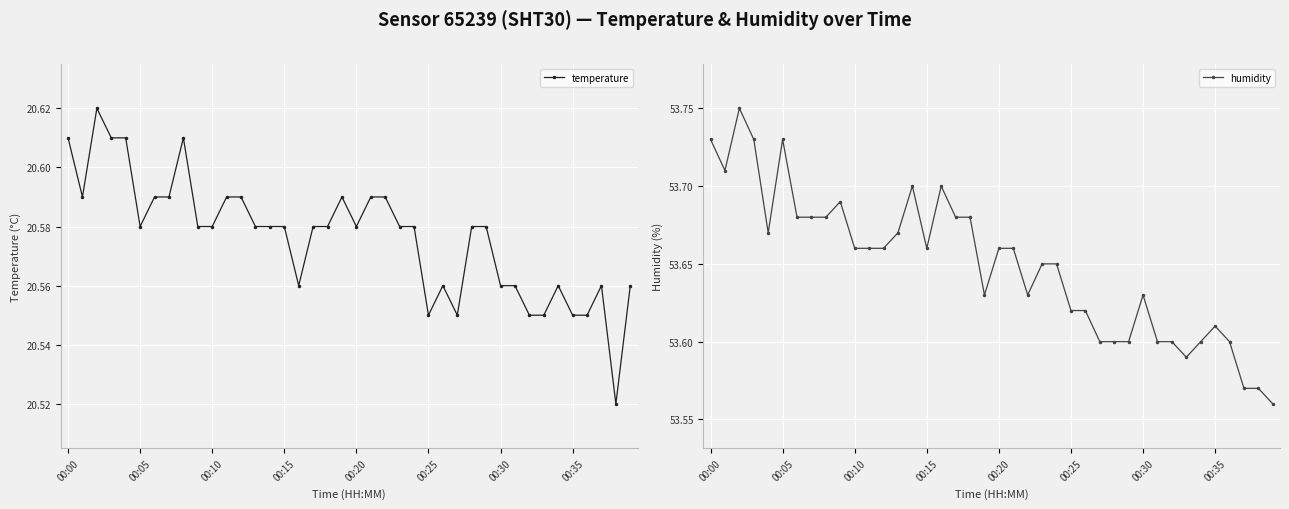

At which label is humidity closest to 53?

39